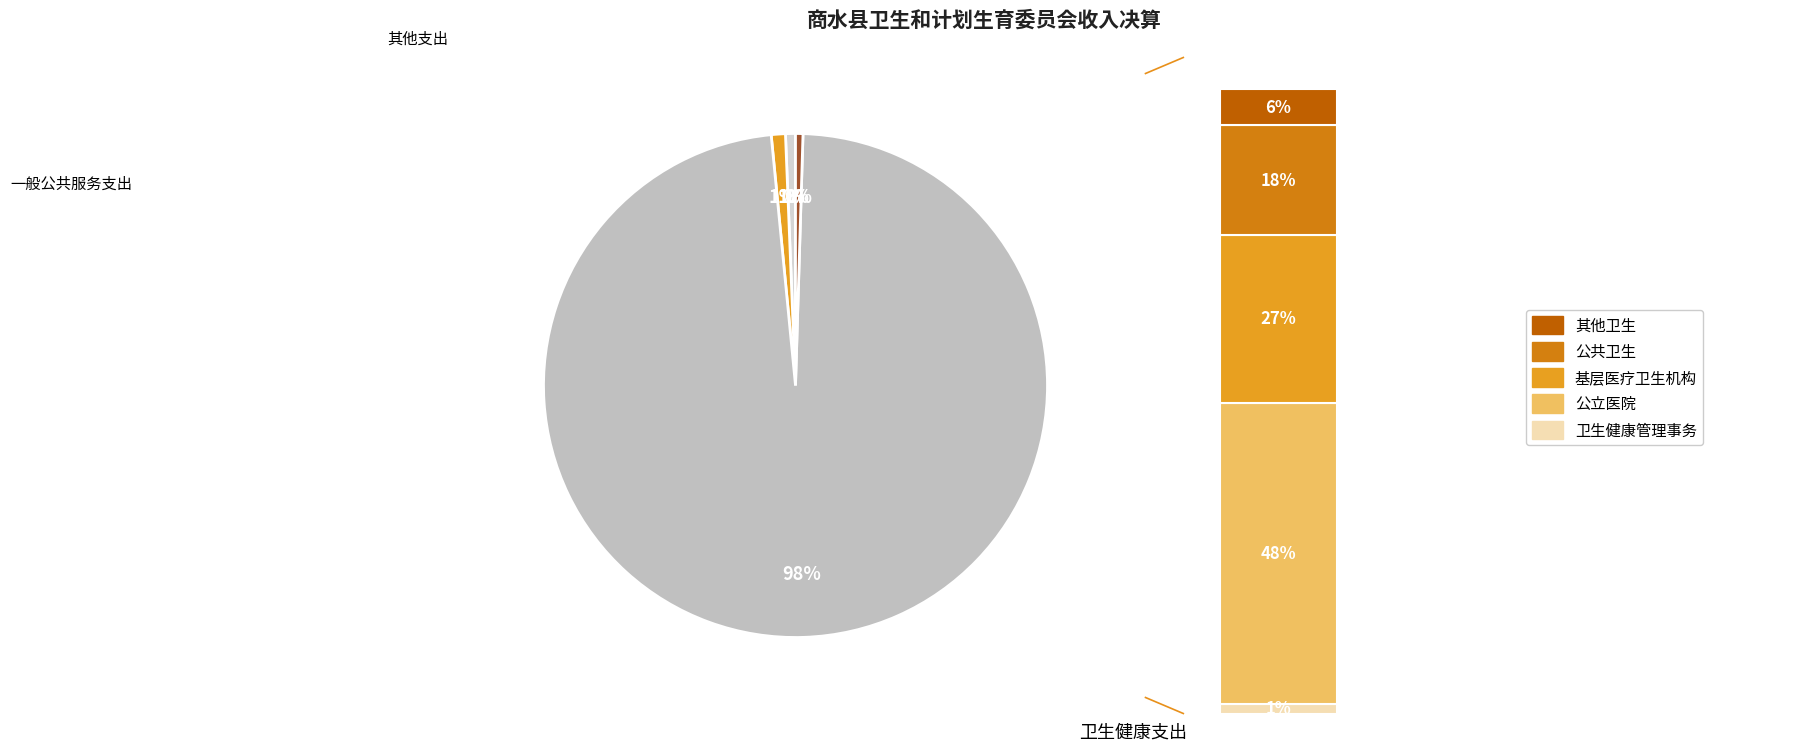

The 社会保障和就业支出 slice represents 1% of the pie. True or false?

True